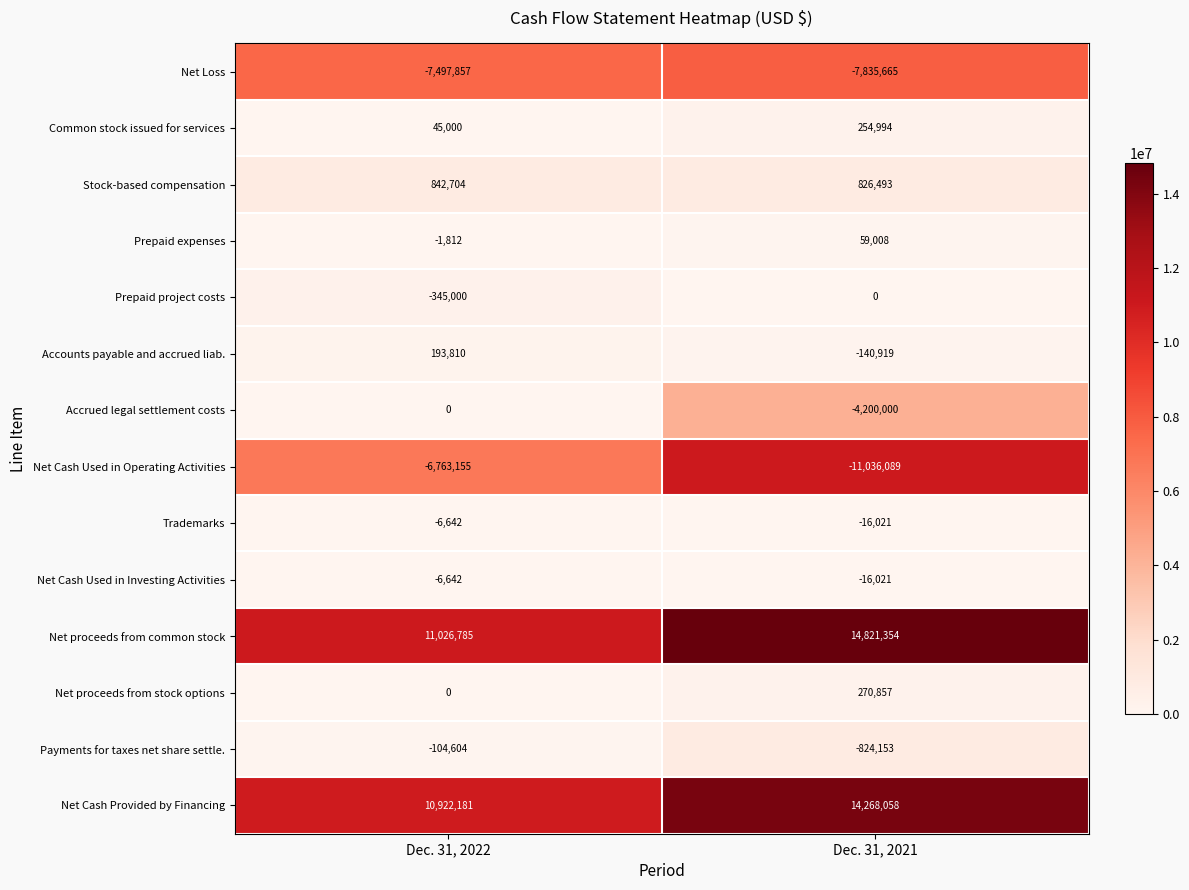

What is the difference between the highest and lowest values at Dec. 31, 2022?

18524642